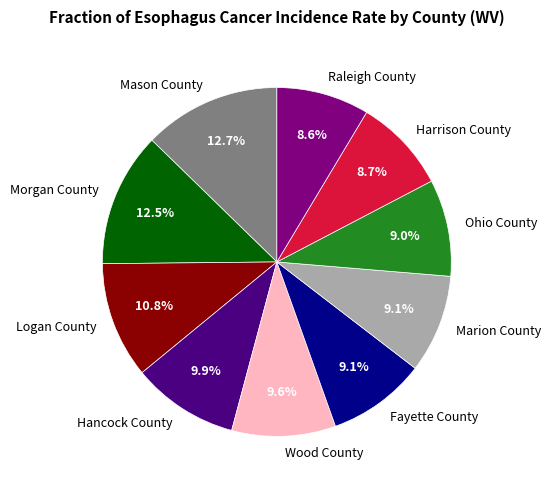

Is there a majority slice in this chart?

No